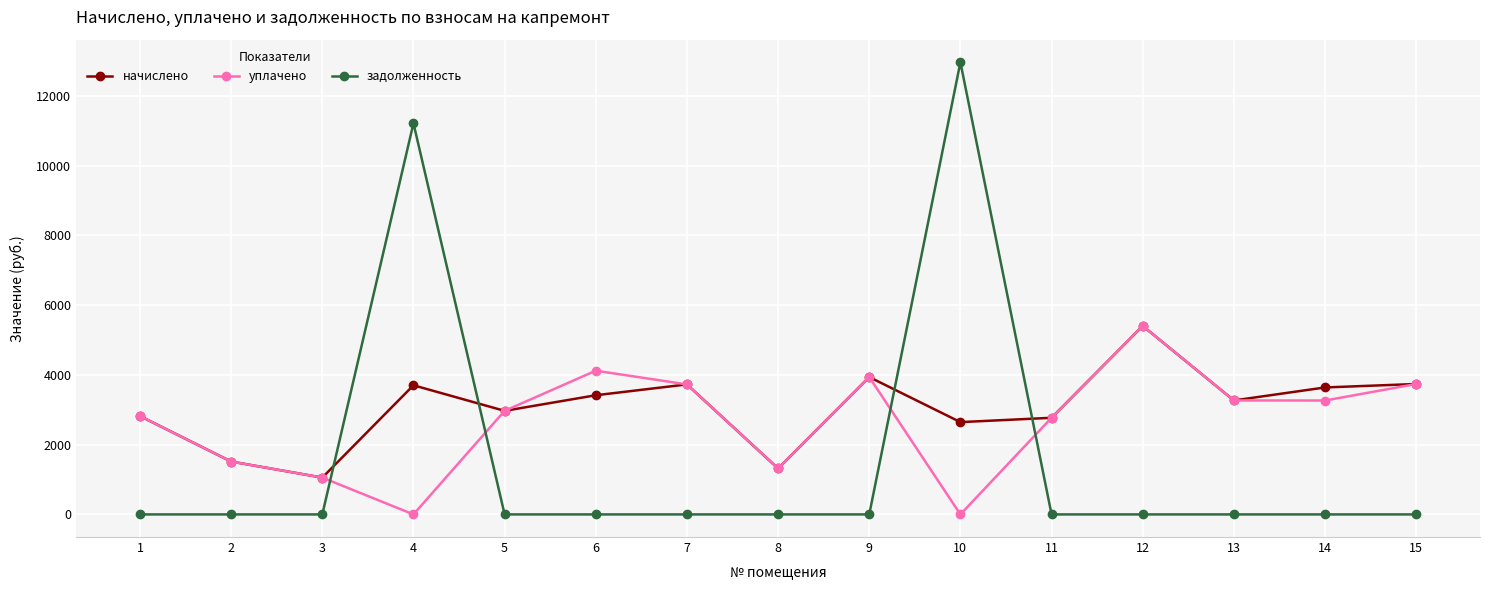

Which series has the widest spread of values?

задолженность